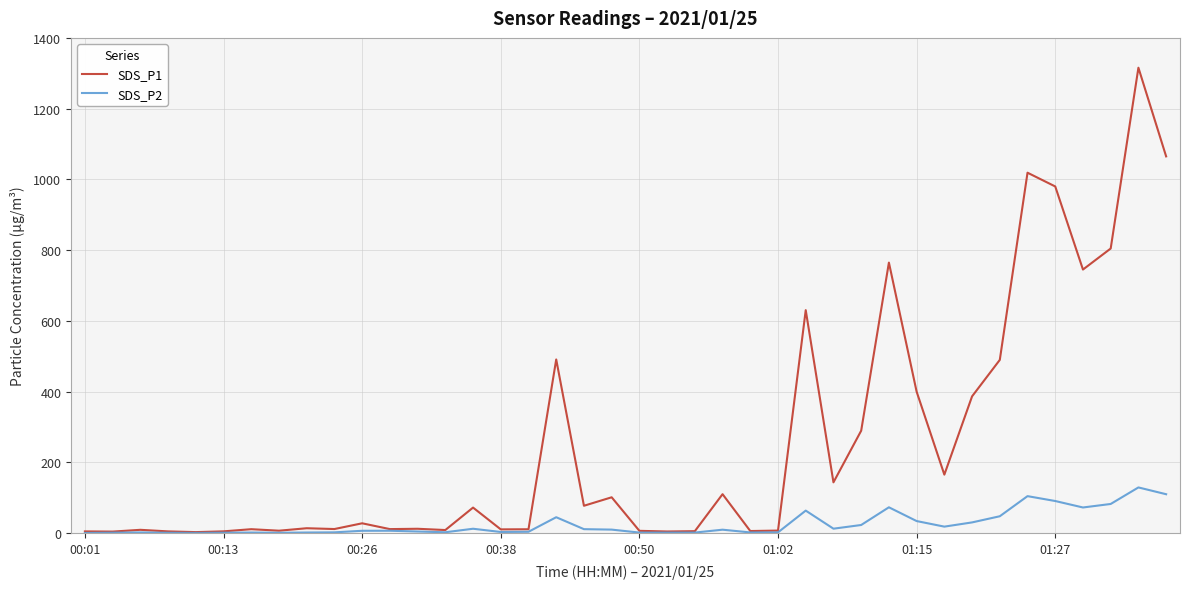

List the series in order of their peak value, highest first.

SDS_P1, SDS_P2